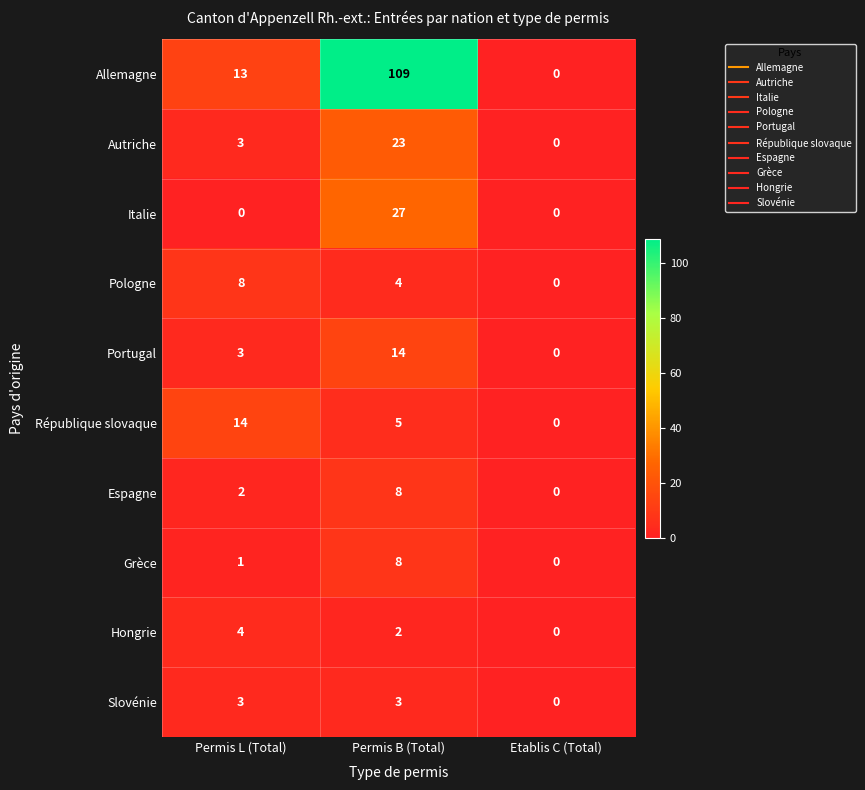

Which series has the largest total across all categories?

Allemagne